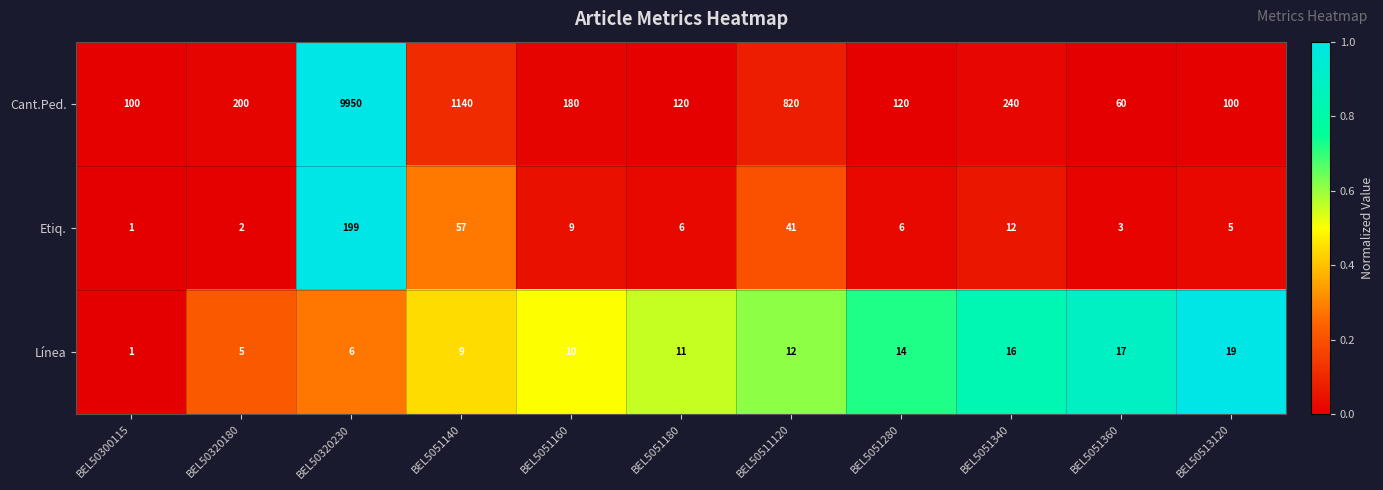

What is the total value across all series at BEL5051360?

80